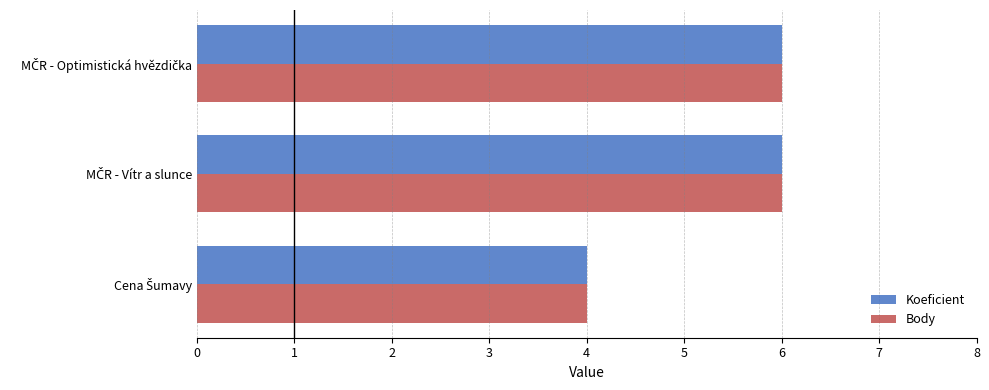

What is the lowest value of the Koeficient series?

4